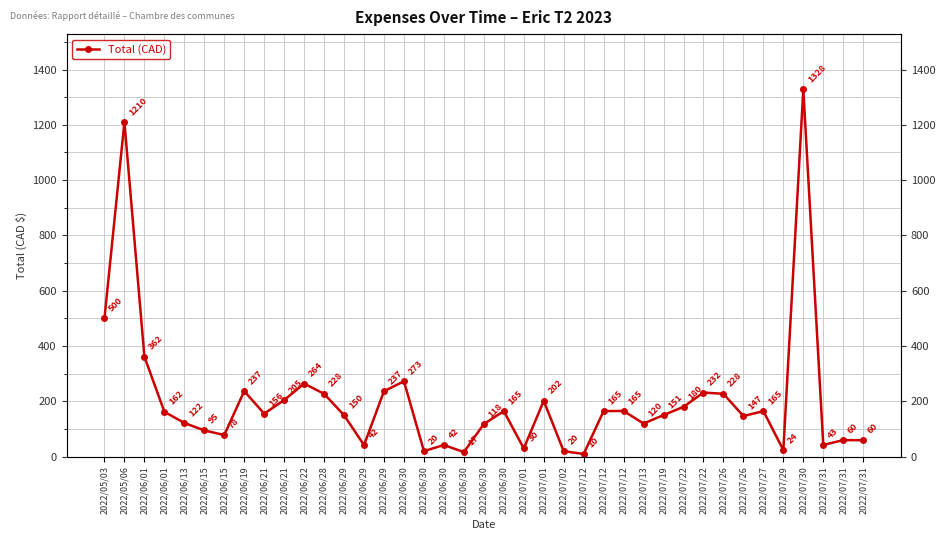

Reading left to right, list all the values displayed in this chart.

500.0	1210.0	362.0	162.5	122.1	95.2	78.4	237.3	155.6	204.8	264.3	227.5	150.0	42.0	237.0	272.8	20.3	42.3	16.8	118.2	165.0	30.0	202.0	20.0	9.9	165.0	165.5	120.0	150.6	180.3	231.9	227.5	146.9	165.0	24.0	1328.0	42.6	60.1	59.6